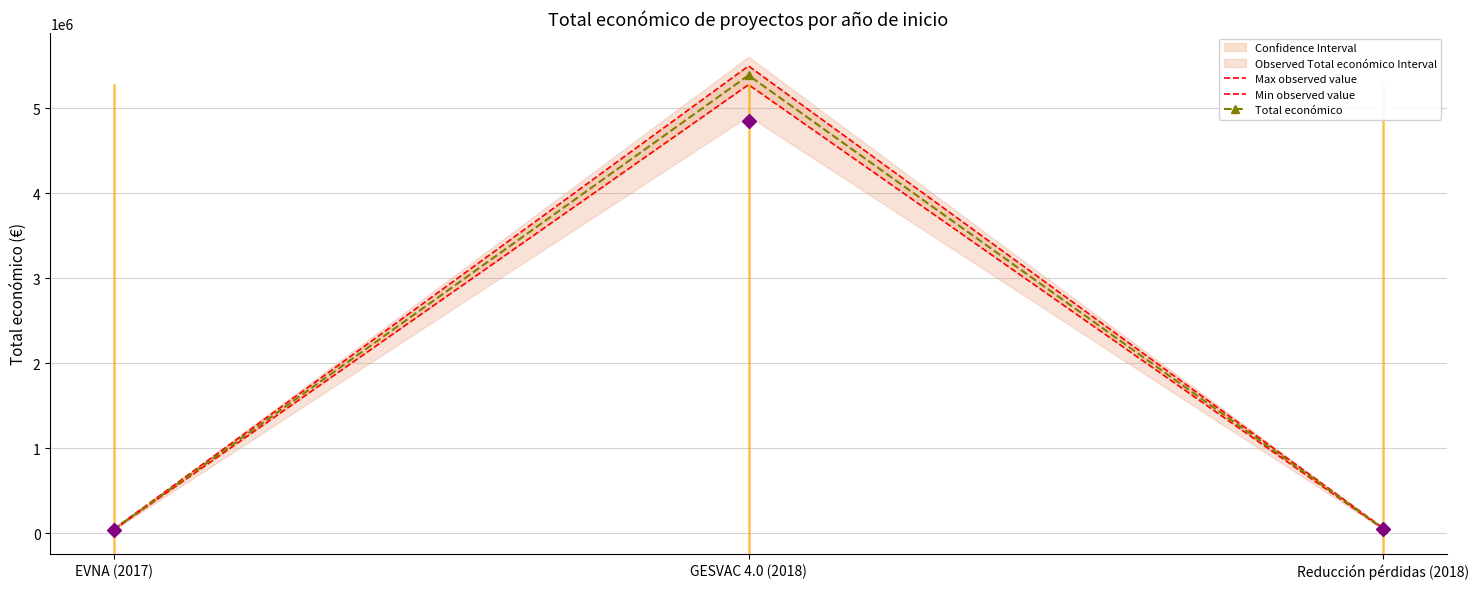

How many values in the Total económico series are below 52055?

1